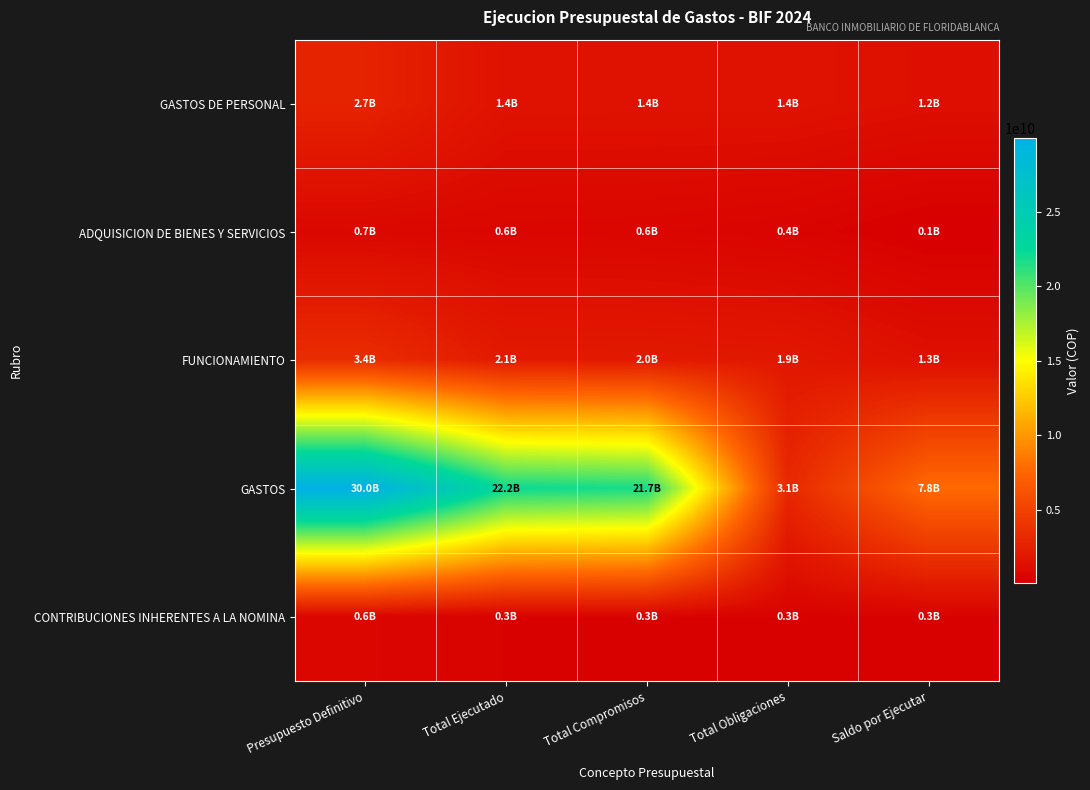

Reading left to right, list all the values displayed in this chart.

GASTOS DE PERSONAL: Presupuesto Definitivo=2672053281	Total Ejecutado=1447276626	Total Compromisos=1447276626	Total Obligaciones=1447276626	Saldo por Ejecutar=1224776655
ADQUISICION DE BIENES Y SERVICIOS: Presupuesto Definitivo=705519195	Total Ejecutado=616020136	Total Compromisos=575887025	Total Obligaciones=434888427	Saldo por Ejecutar=89499059
FUNCIONAMIENTO: Presupuesto Definitivo=3414908000	Total Ejecutado=2089162768	Total Compromisos=2049029657	Total Obligaciones=1904031059	Saldo por Ejecutar=1325745231
GASTOS: Presupuesto Definitivo=29968365140	Total Ejecutado=22205895004	Total Compromisos=21741272757	Total Obligaciones=3072989746	Saldo por Ejecutar=7762470136
CONTRIBUCIONES INHERENTES A LA NOMINA: Presupuesto Definitivo=585503153	Total Ejecutado=317030233	Total Compromisos=317030233	Total Obligaciones=317030233	Saldo por Ejecutar=268472920